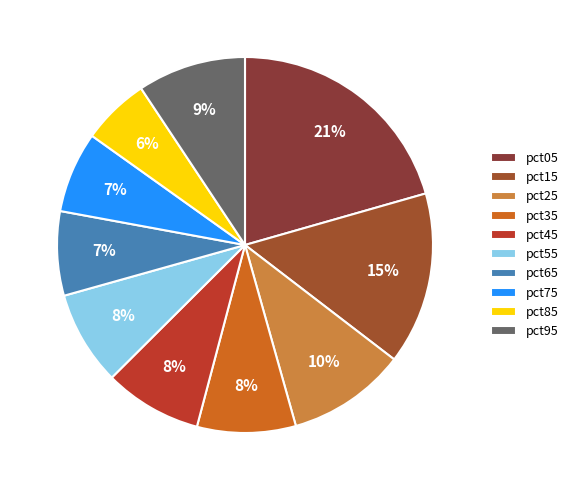

Between pct85 and pct35, which is larger?

pct35